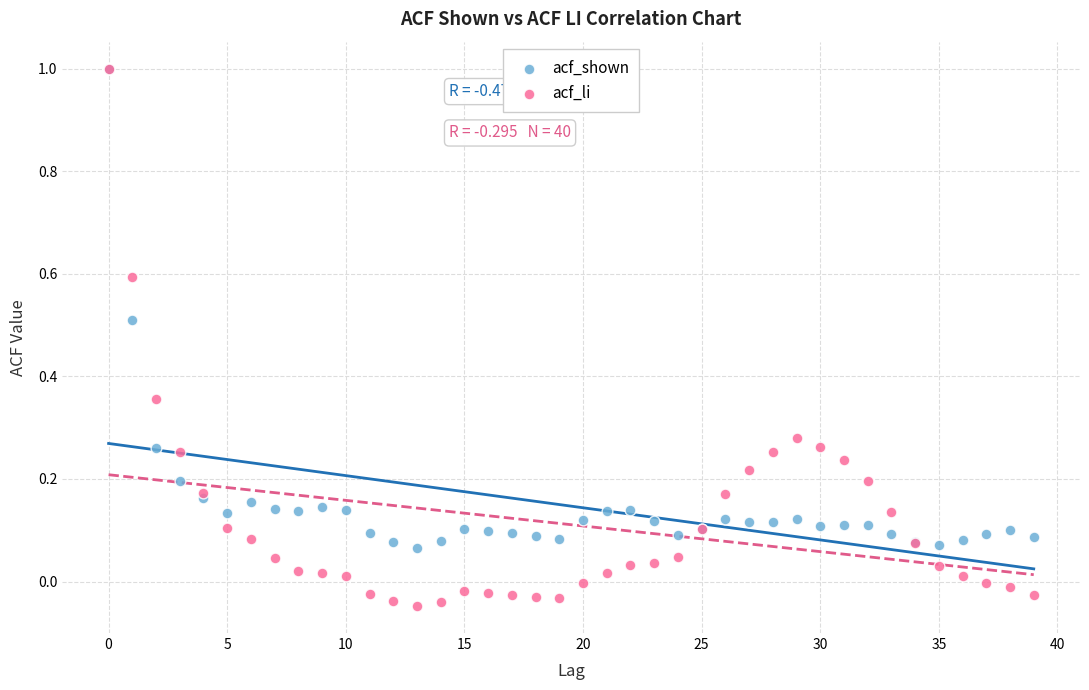

Which series contains the lowest Y value?

acf_li